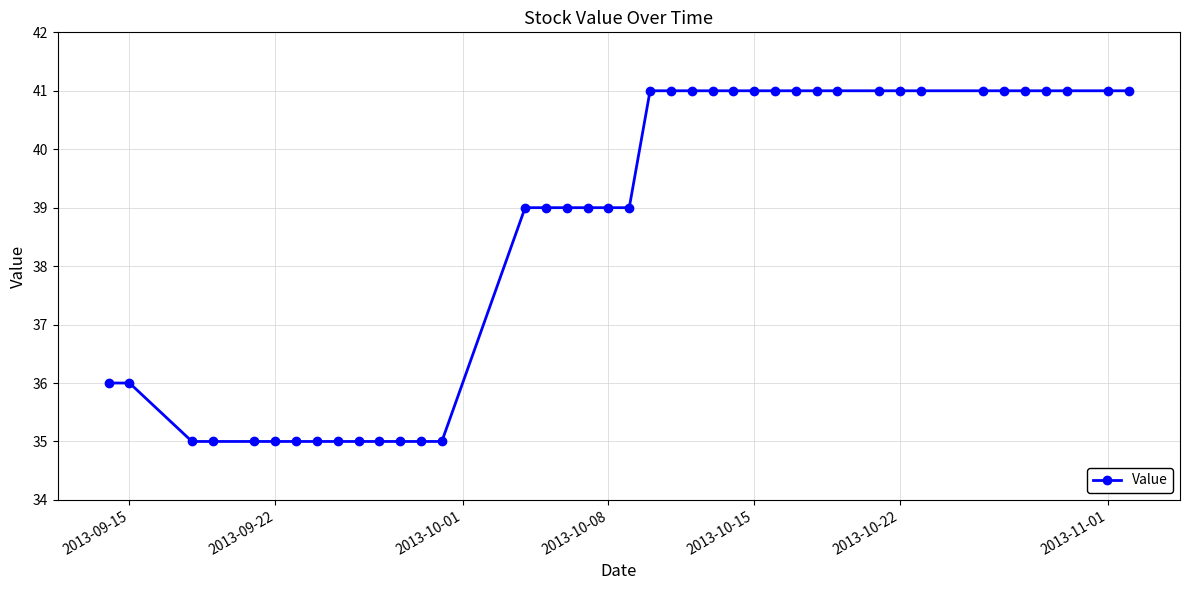

What is the difference between the maximum and second lowest values?

6